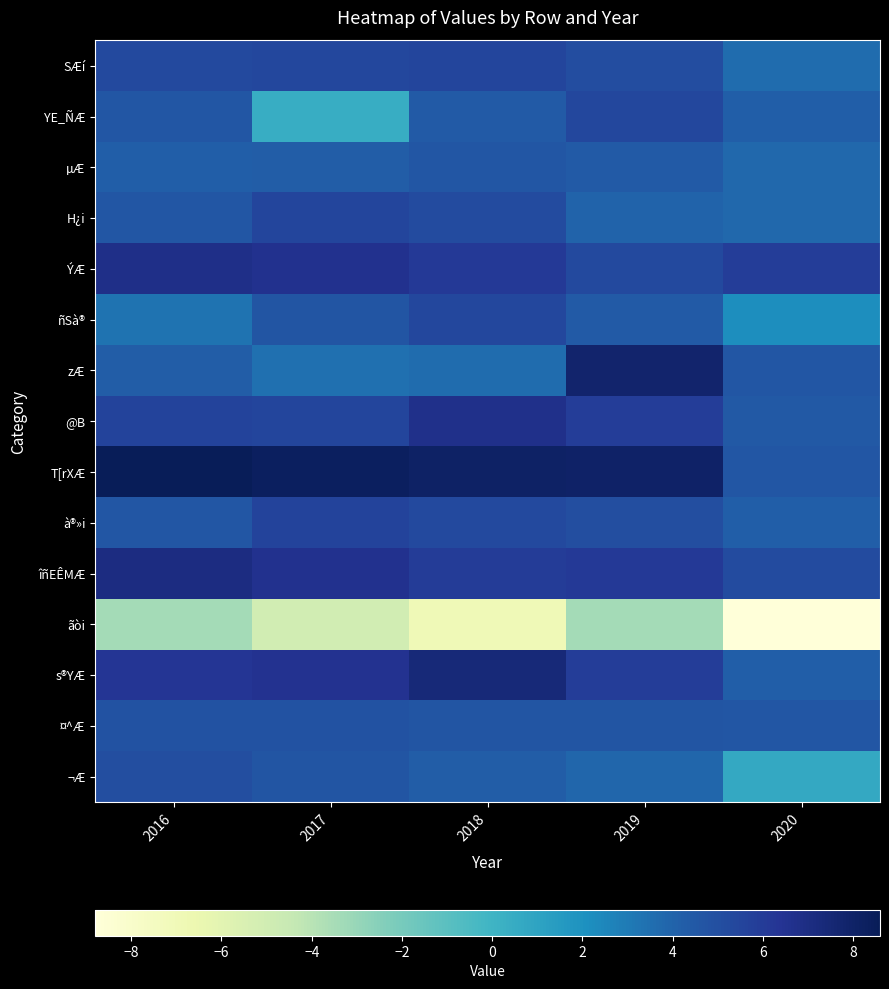

At 2016, list the series in order from largest to smallest.

T[rXÆ, îñEÊMÆ, ÝÆ, s®YÆ, @B, SÆí, ¬Æ, ¤^Æ, YE_ÑÆ, H¿i, à®»i, zÆ, µÆ, ñSà®, ãòi